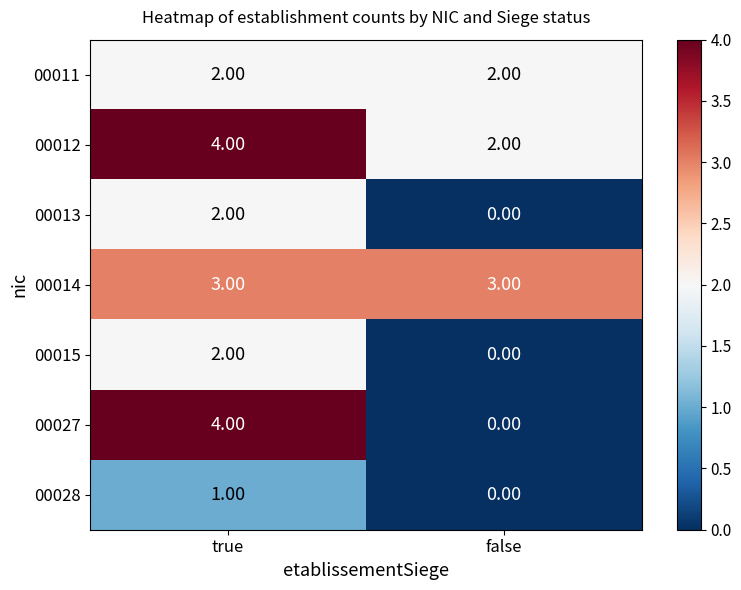

Rank the categories by 00013 value from highest to lowest.

true, false